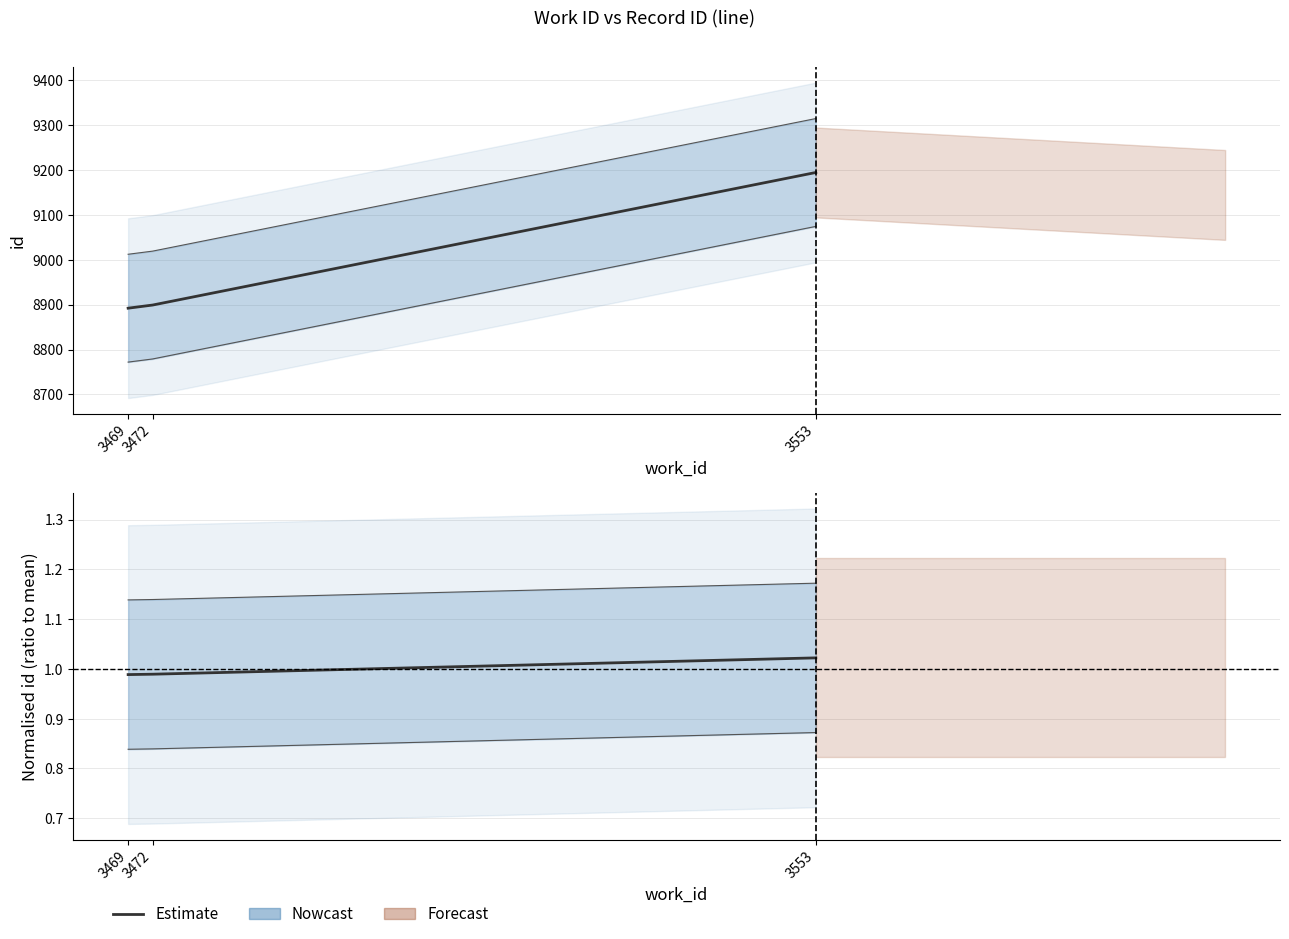

What is the value of the 1st point from the left?

1.0